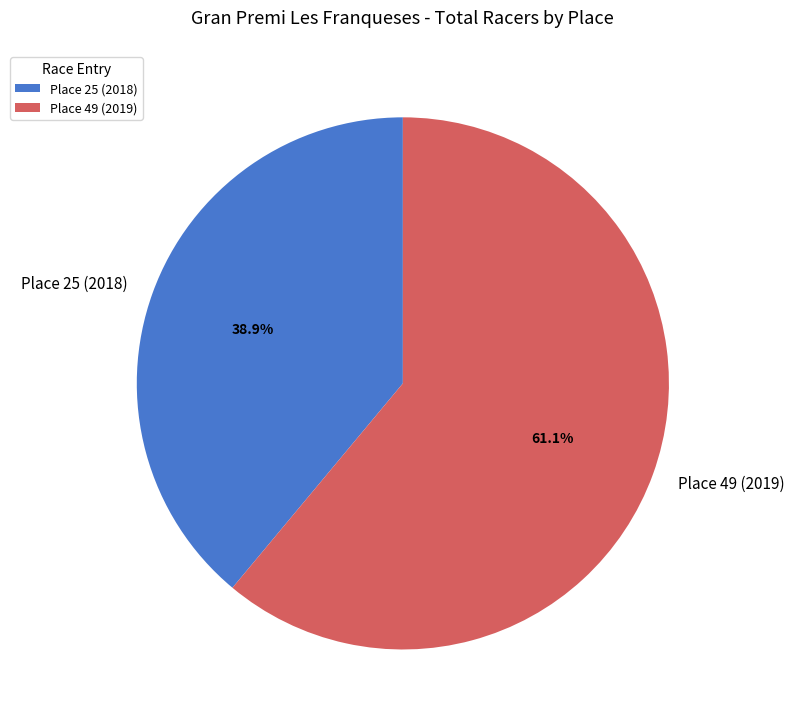

What is the total percentage of Place 49 (2019) and Place 25 (2018)?

100.0%